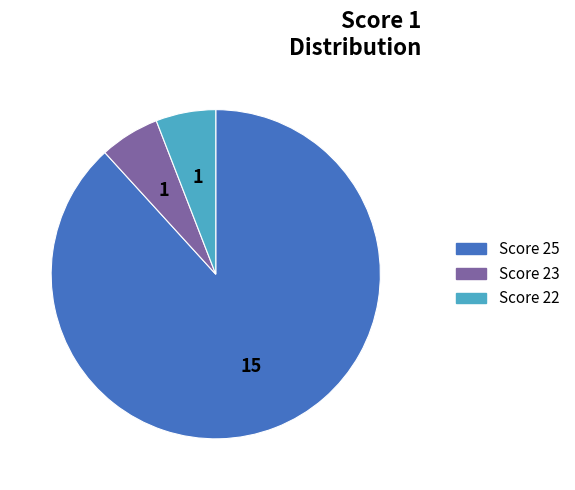

Approximately how many times larger is the value at Score 23 compared to Score 25?

0.1